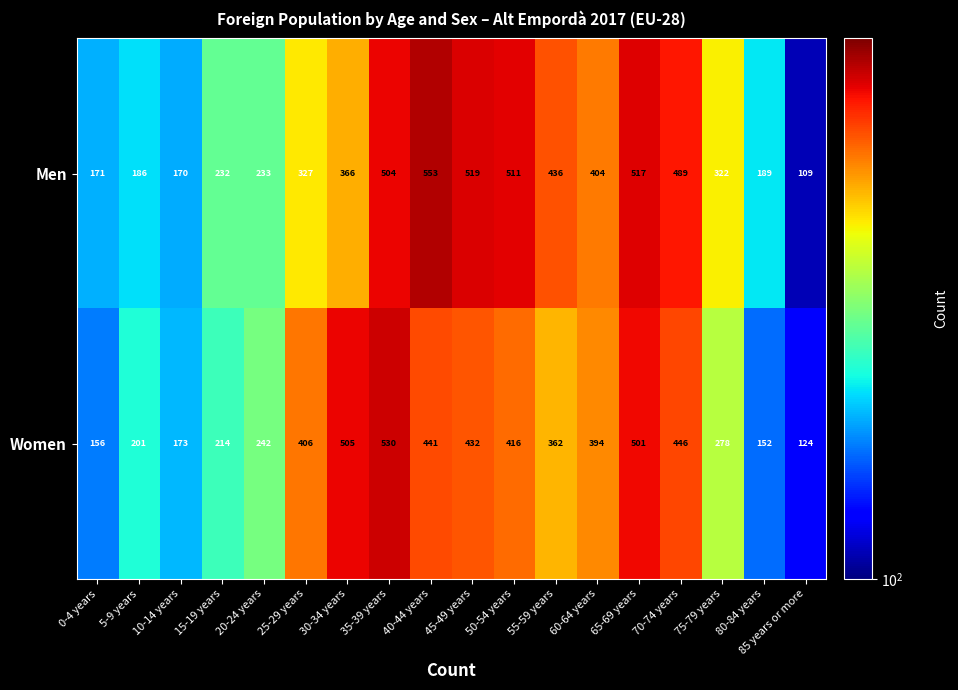

List the labels in order of Women value, smallest first.

85 years or more, 80-84 years, 0-4 years, 10-14 years, 5-9 years, 15-19 years, 20-24 years, 75-79 years, 55-59 years, 60-64 years, 25-29 years, 50-54 years, 45-49 years, 40-44 years, 70-74 years, 65-69 years, 30-34 years, 35-39 years